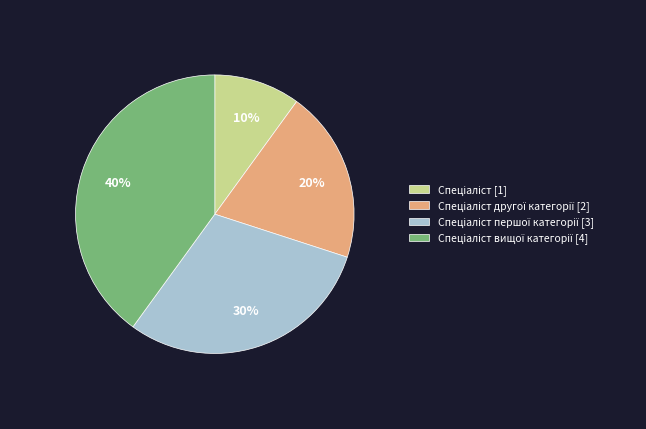

Does any single category account for the majority?

No